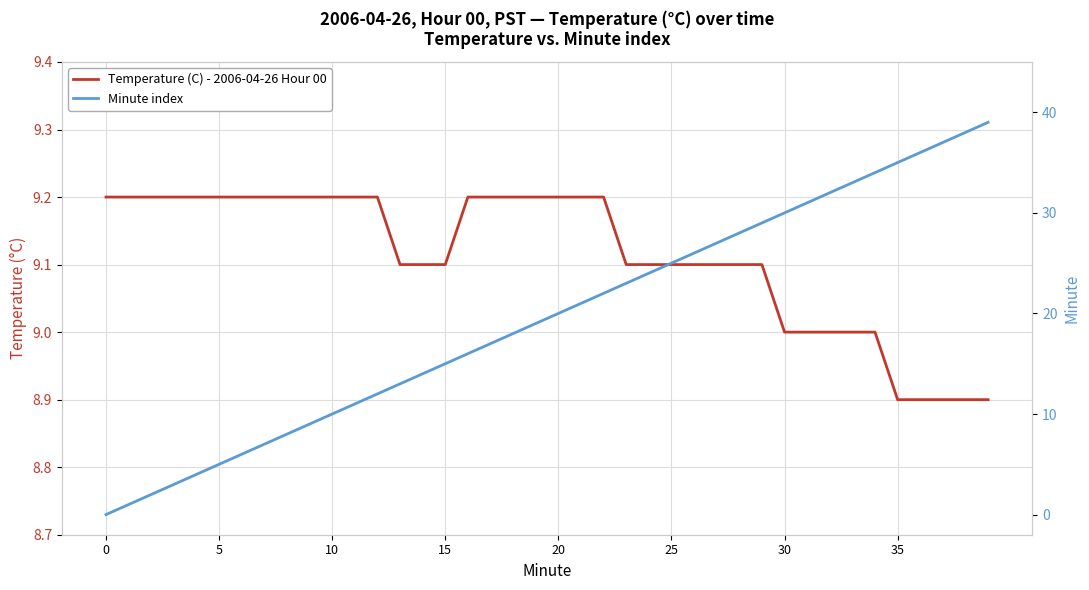

Where do Minute index and Temperature (C) - 2006-04-26 Hour 00 first cross each other?

9 and 10